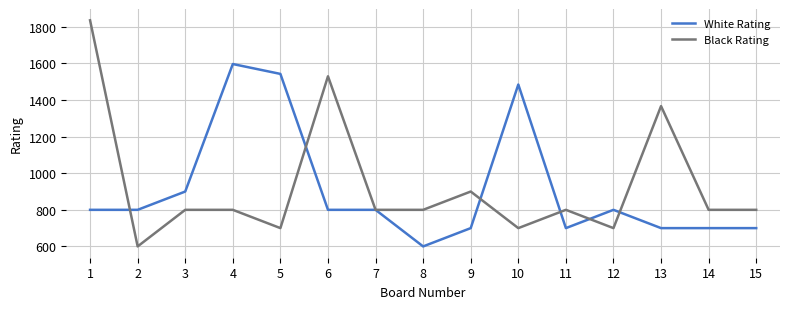

At how many categories does at least one series exceed 1691?

1